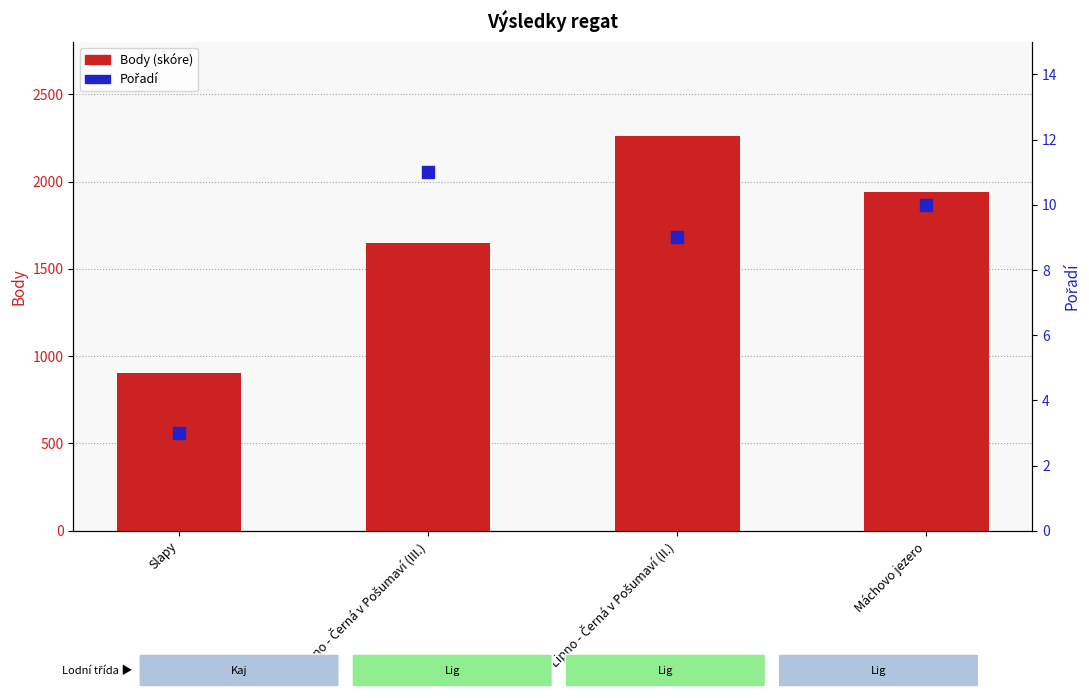

What is the total value across all series at Máchovo jezero?

1950